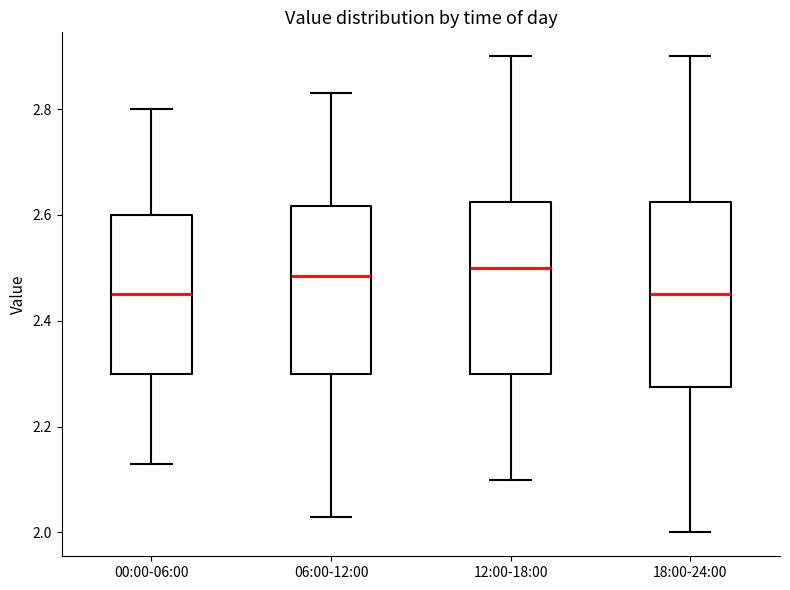

Which box is the tallest, from its lower edge to its upper edge?

18:00-24:00